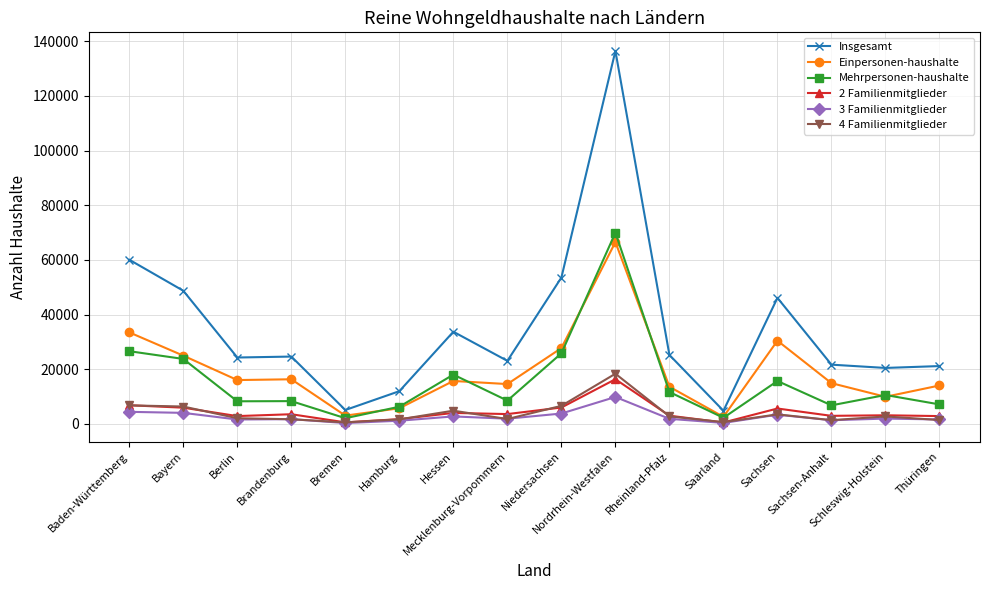

Which series has the largest range (max minus min)?

Insgesamt